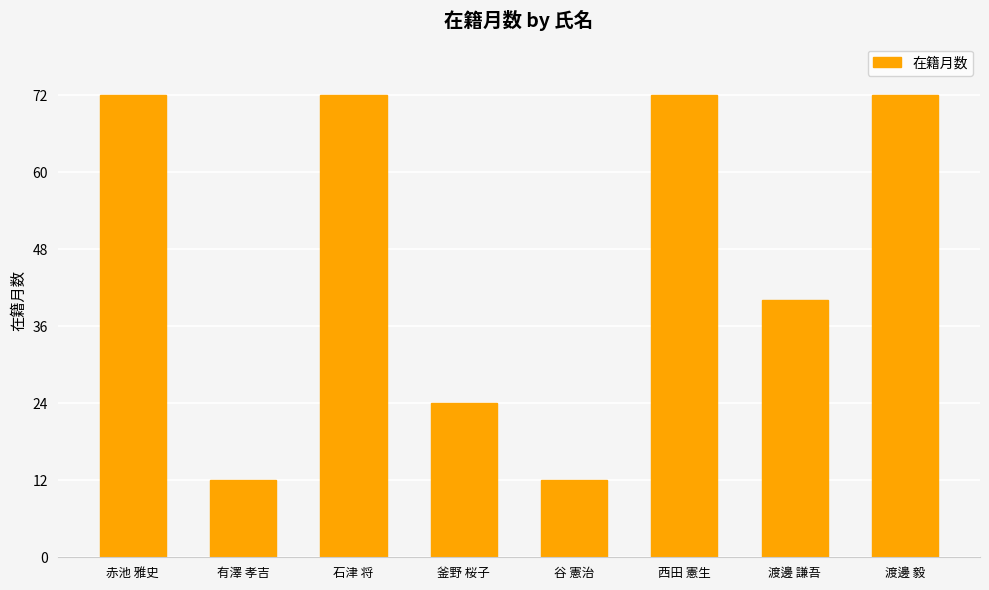

What is the change in value from 西田 憲生 to 渡邊 謙吾?

-32